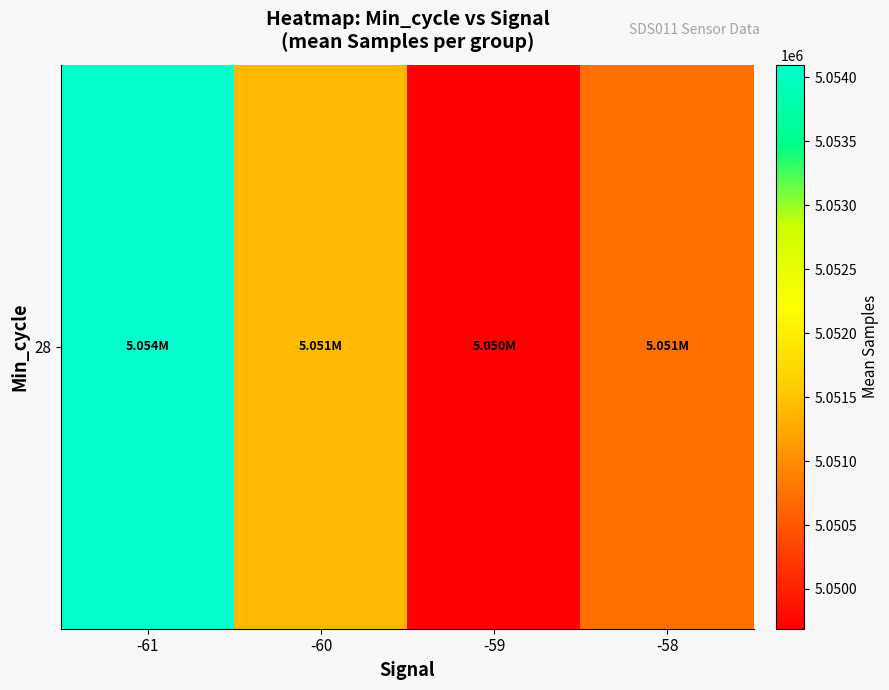

Reading right to left, list all the values displayed in this chart.

-58=5050729.0	-59=5049689.2	-60=5051413.8	-61=5054098.0